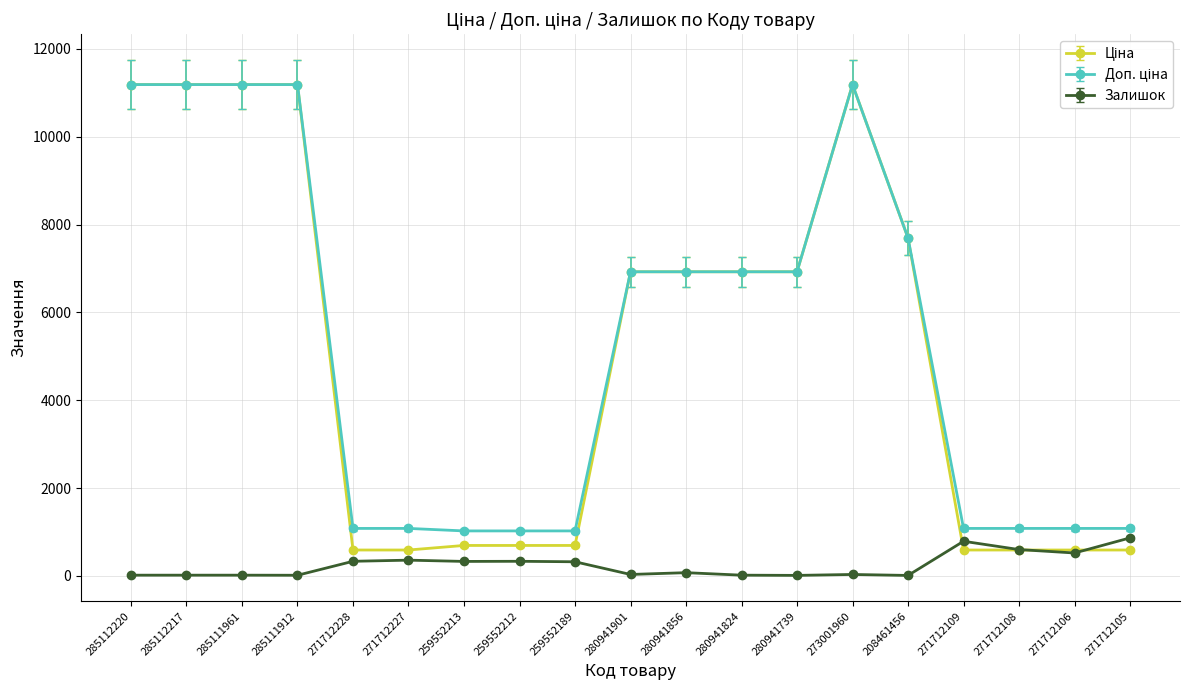

True or false: Залишок has a value of 1070.0 at 271712108.

False